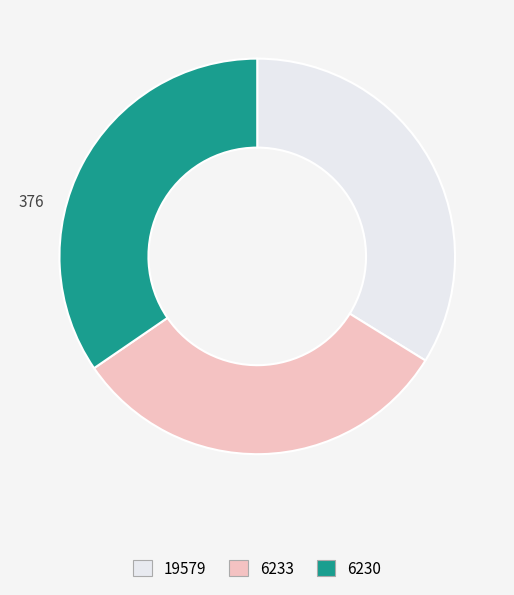

Is it true that 19579 is 34% of the pie?

True